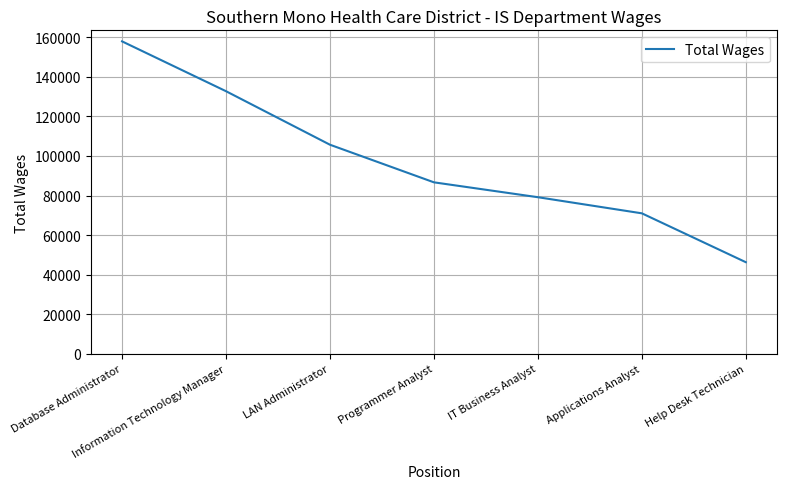

Reading right to left, what are all the values shown in this chart?

Help Desk Technician=46286	Applications Analyst=71000	IT Business Analyst=79151	Programmer Analyst=86676	LAN Administrator=105693	Information Technology Manager=132757	Database Administrator=157964